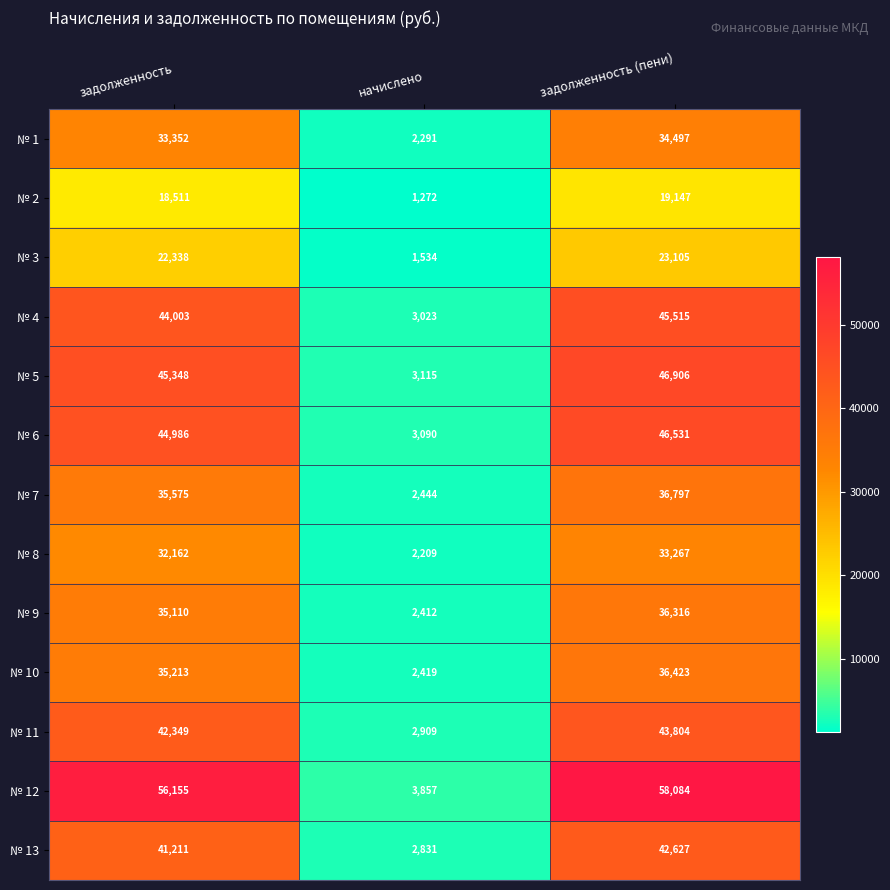

Which label corresponds to the largest value in the chart?

задолженность (пени)